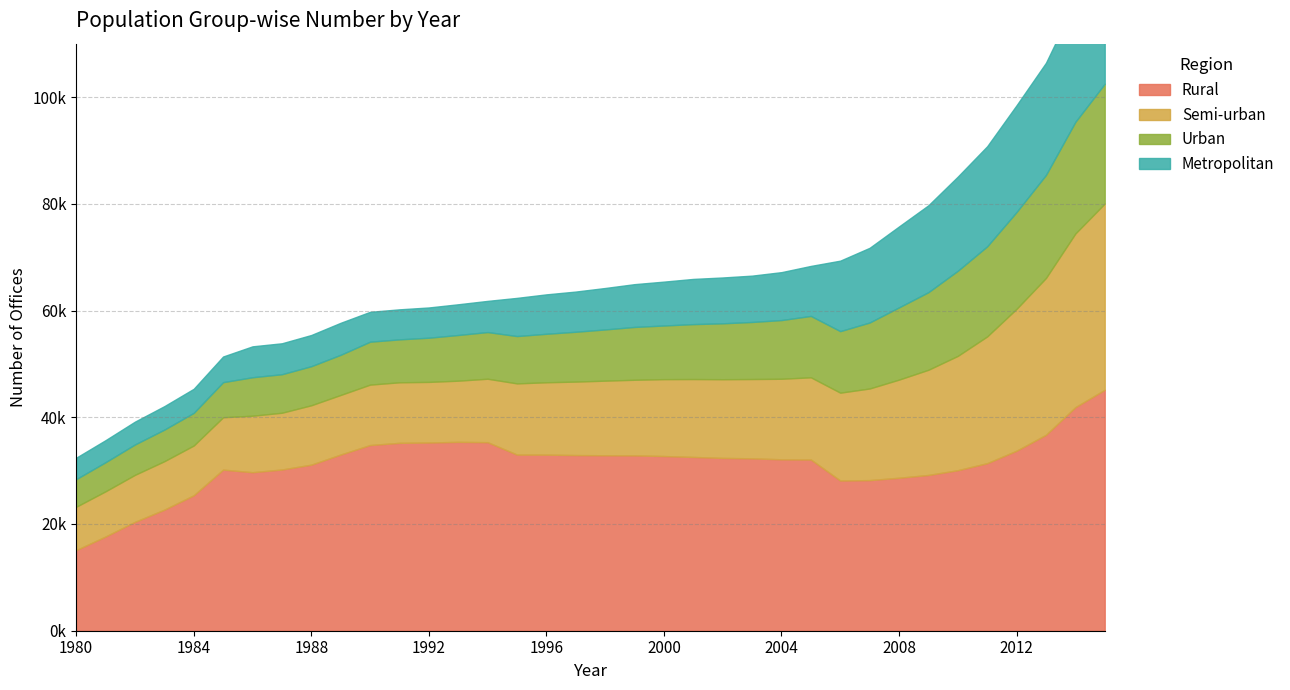

What is the total value across all series at 1981?

35707